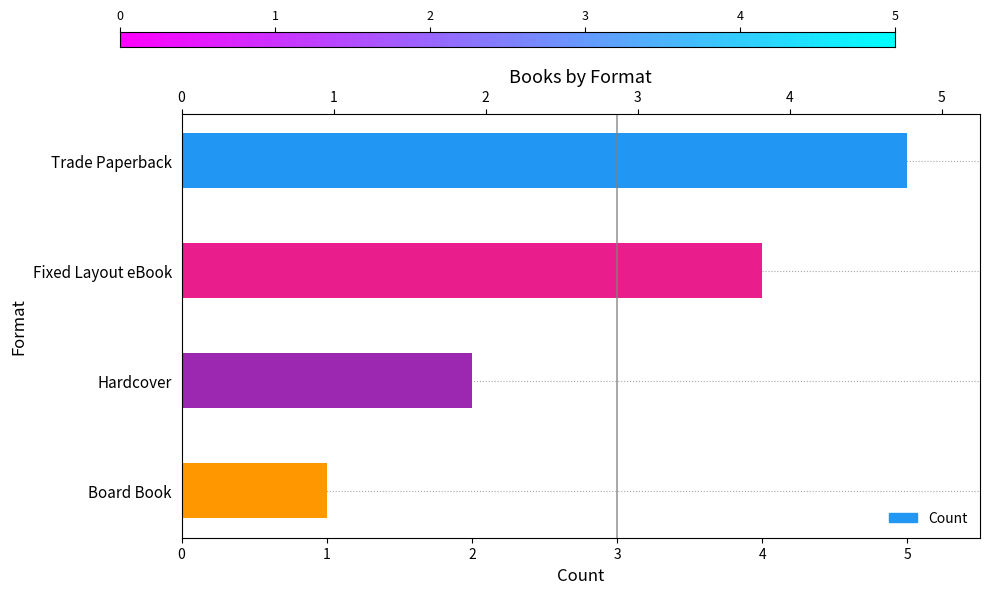

What is the minimum value shown in the chart?

1